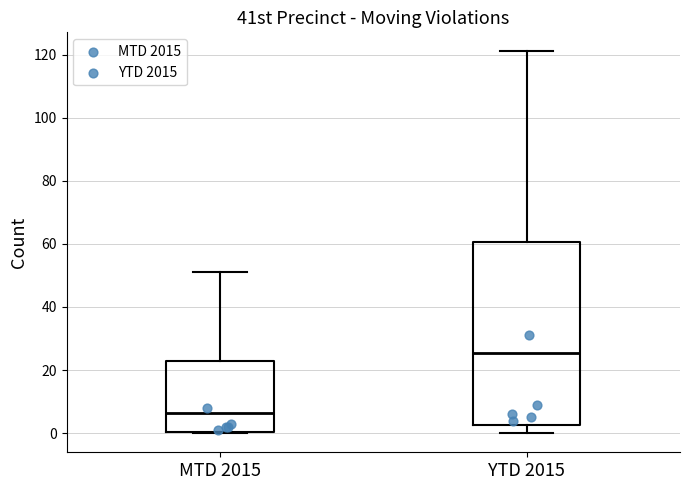

Reading left to right, transcribe this box plot: for each box, give where its median line is, the range the box spans, and where its two whiskers end, as read against the y-axis. The values are not printed on the chart, so give them approximately, as read against the axis.

MTD 2015: median 6, box 0 to 22, whiskers 0 to 52
YTD 2015: median 26, box 2 to 60, whiskers 0 to 122